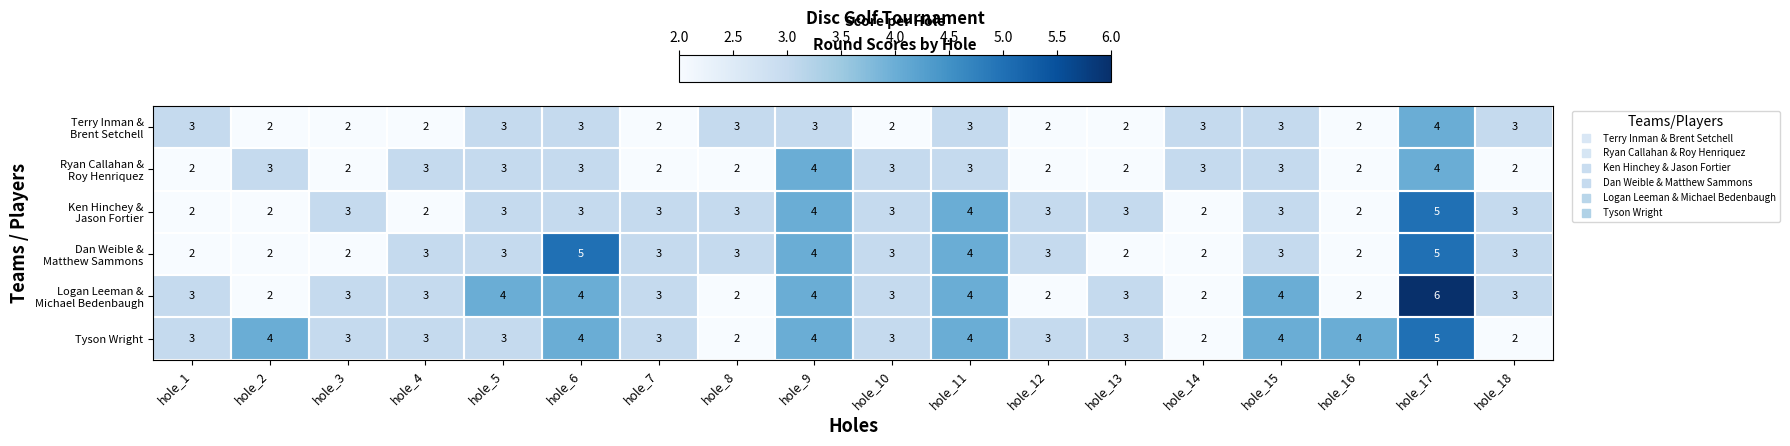

What is the sum of all Tyson Wright values?

59